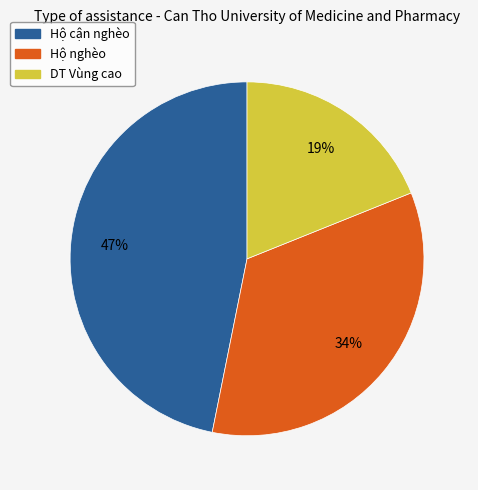

Which has a higher value, Hộ cận nghèo or Hộ nghèo?

Hộ cận nghèo